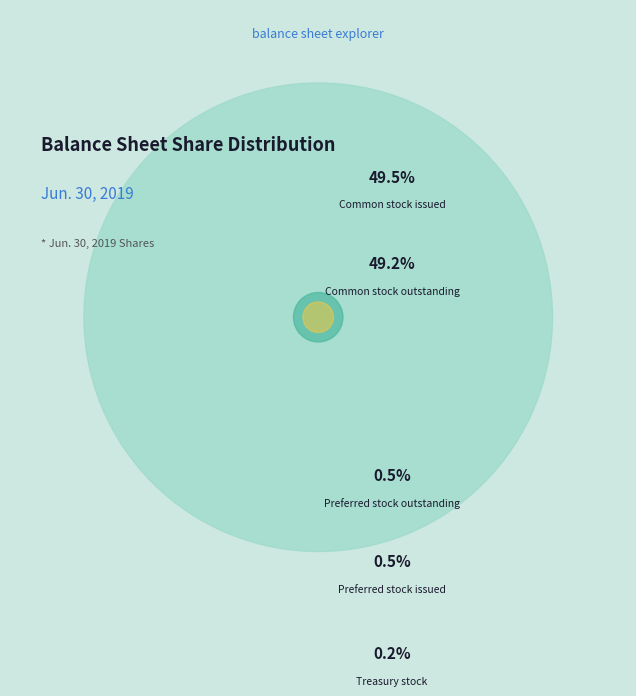

To the nearest percent, what is the average slice percentage?

20%